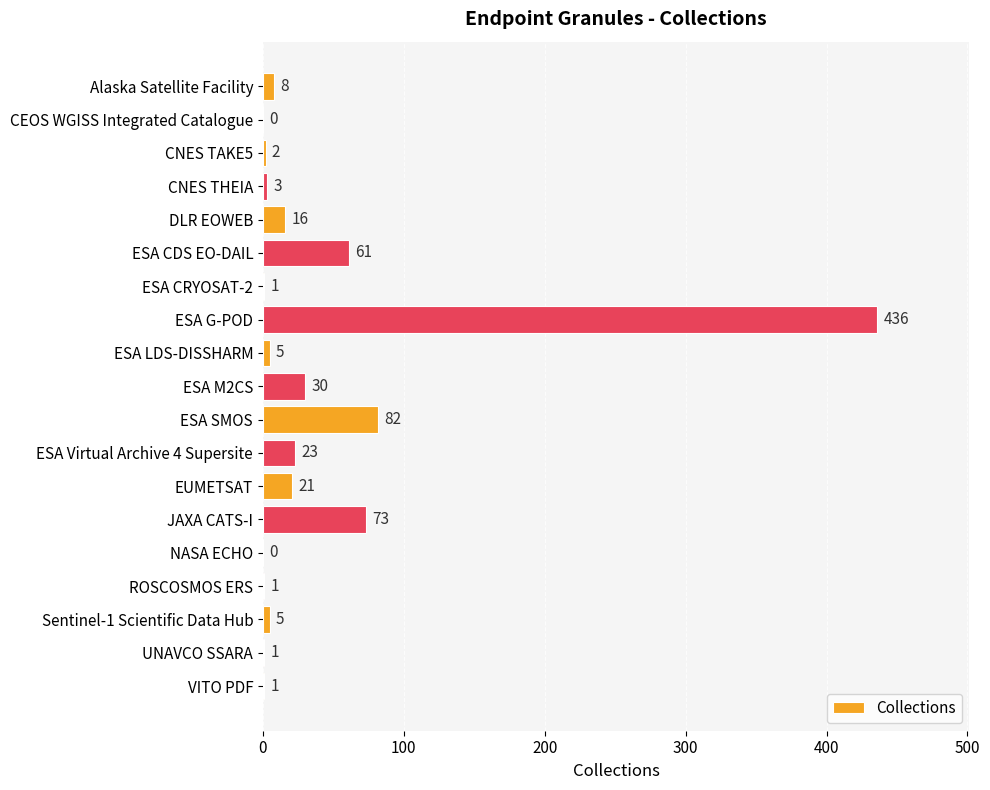

The value at ESA G-POD is 436. True or false?

True